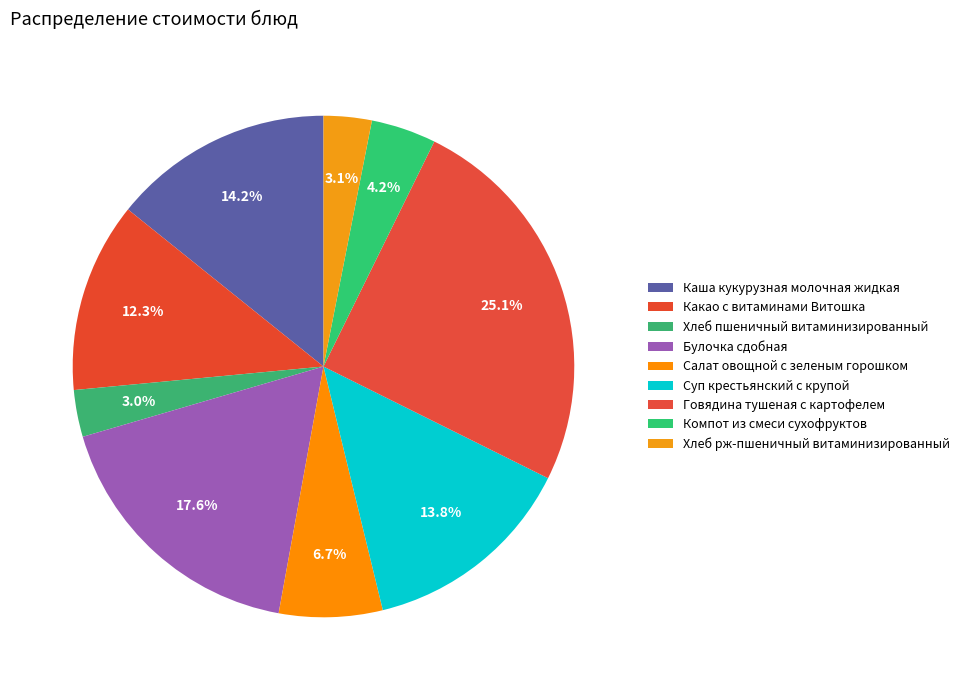

How many slices are in this pie chart?

9